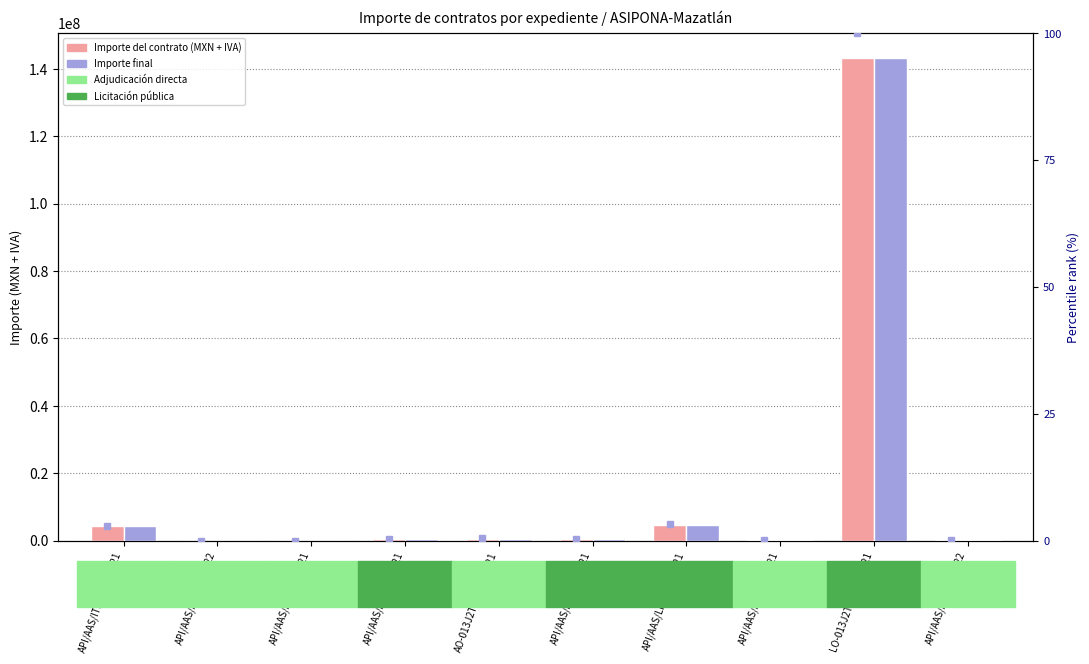

How many values in the Importe final series exceed 574820?

5